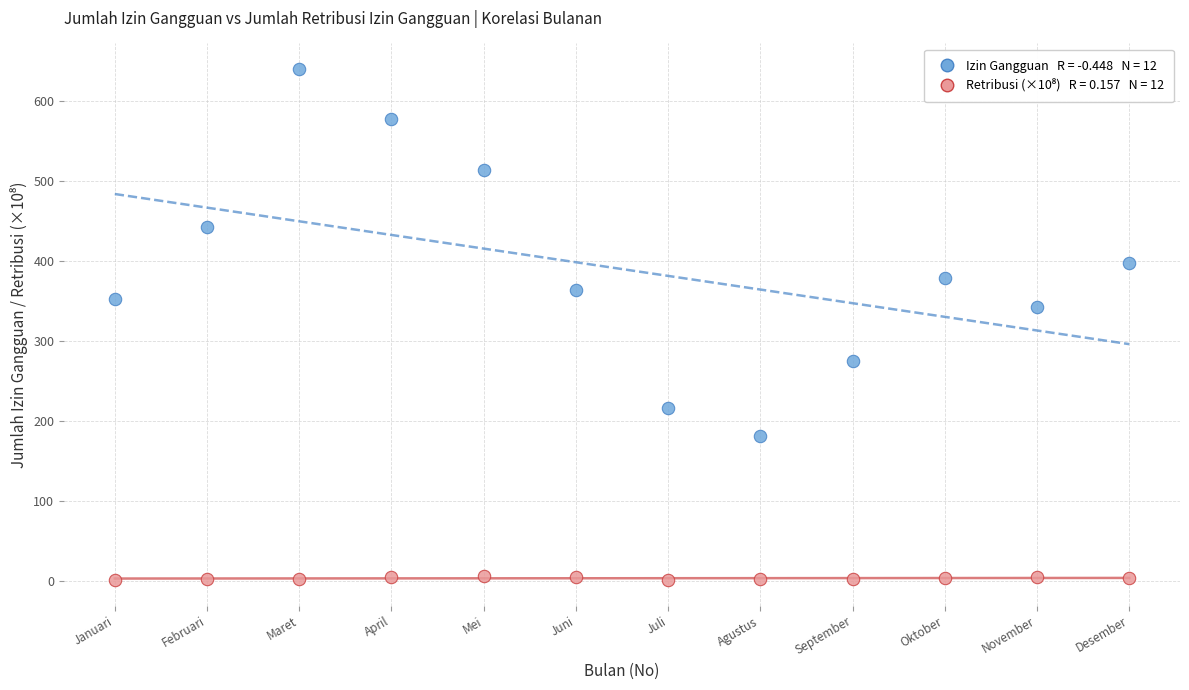

Across all series, what Y value is closest to 320?

342.0